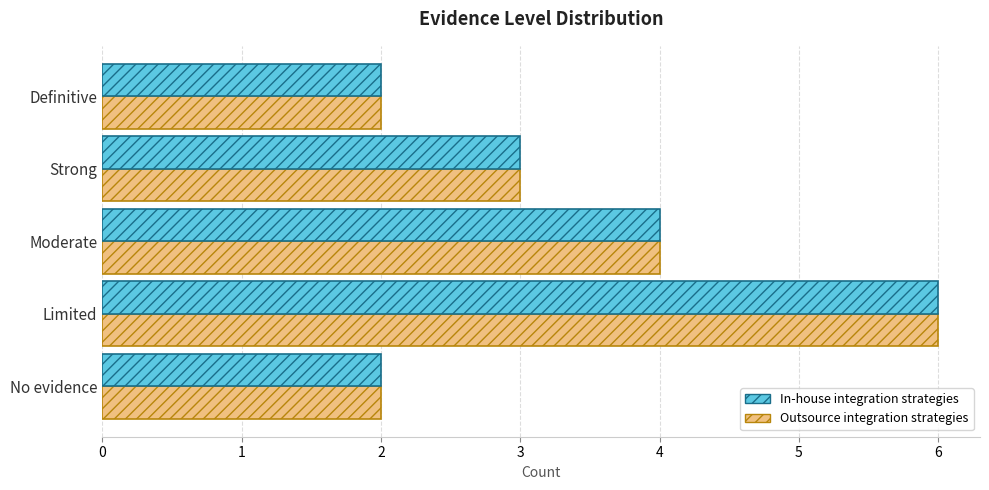

The value of In-house integration strategies at Moderate is 4. True or false?

True